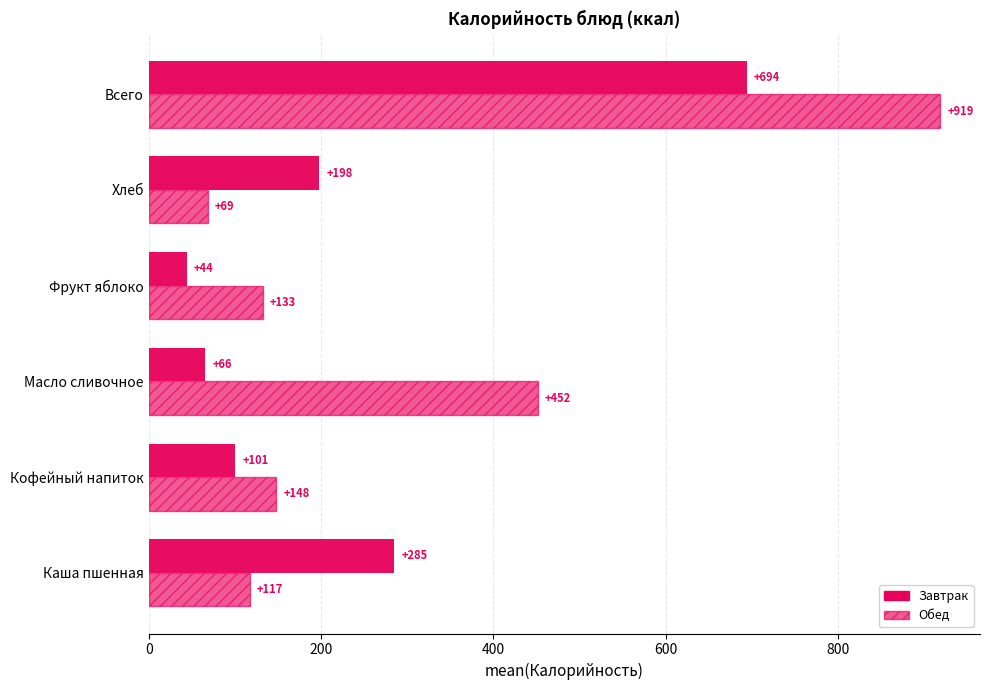

How many values in the Обед series exceed 148?

3